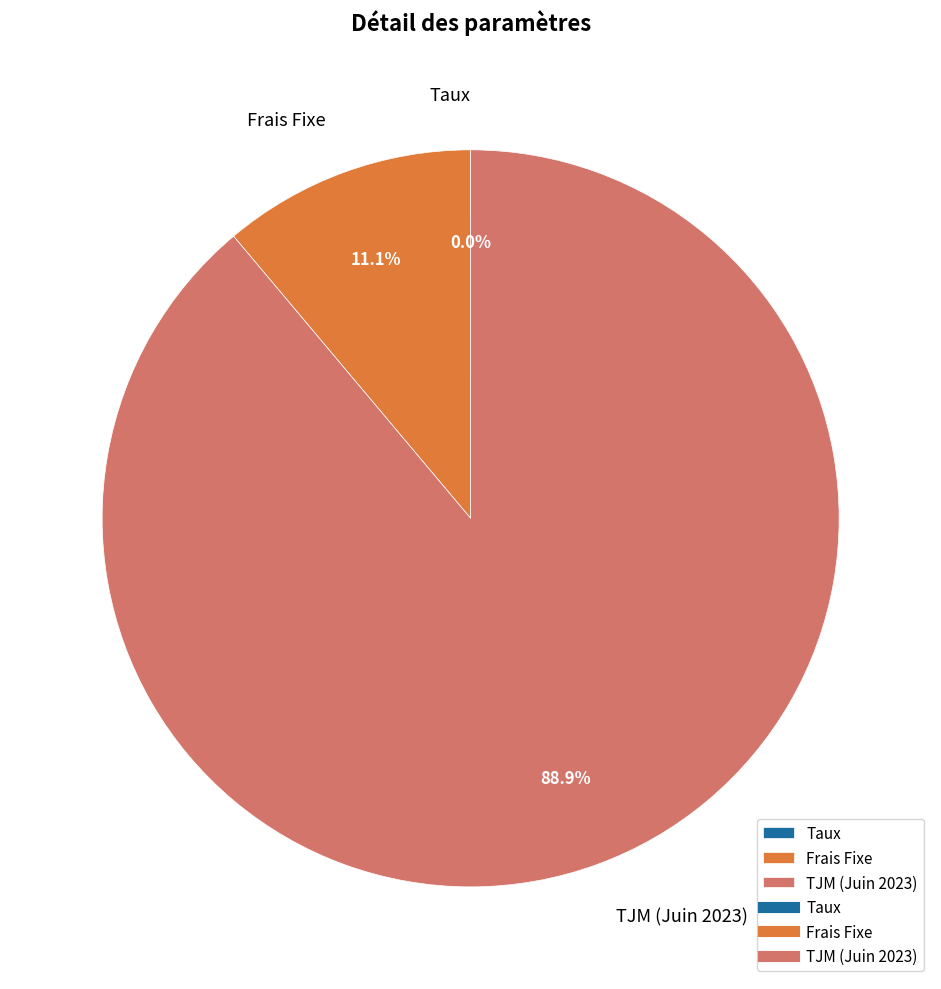

Which category has the biggest portion of the pie?

TJM (Juin 2023)